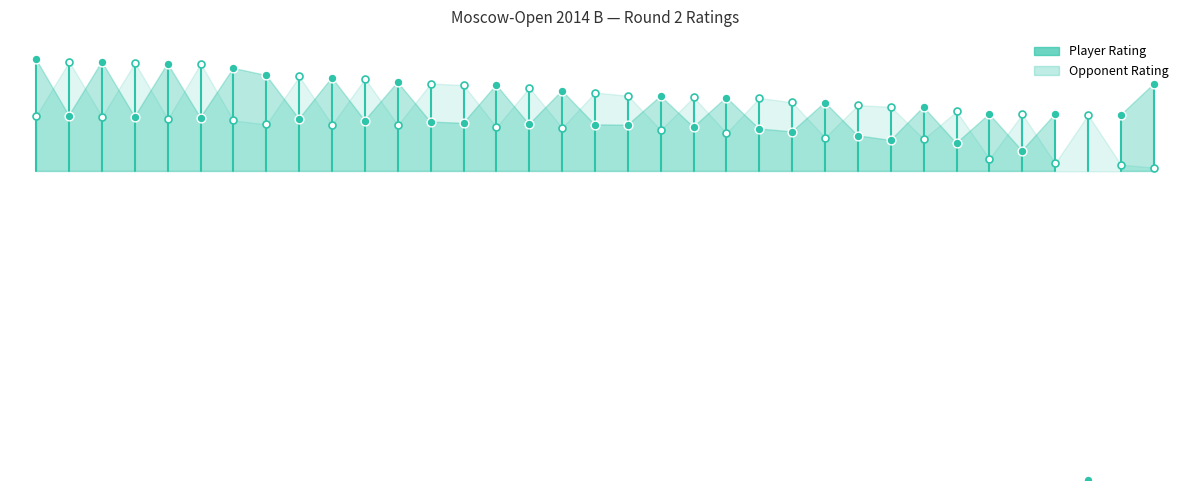

What are all the series names shown in the legend?

Player Rating, Opponent Rating